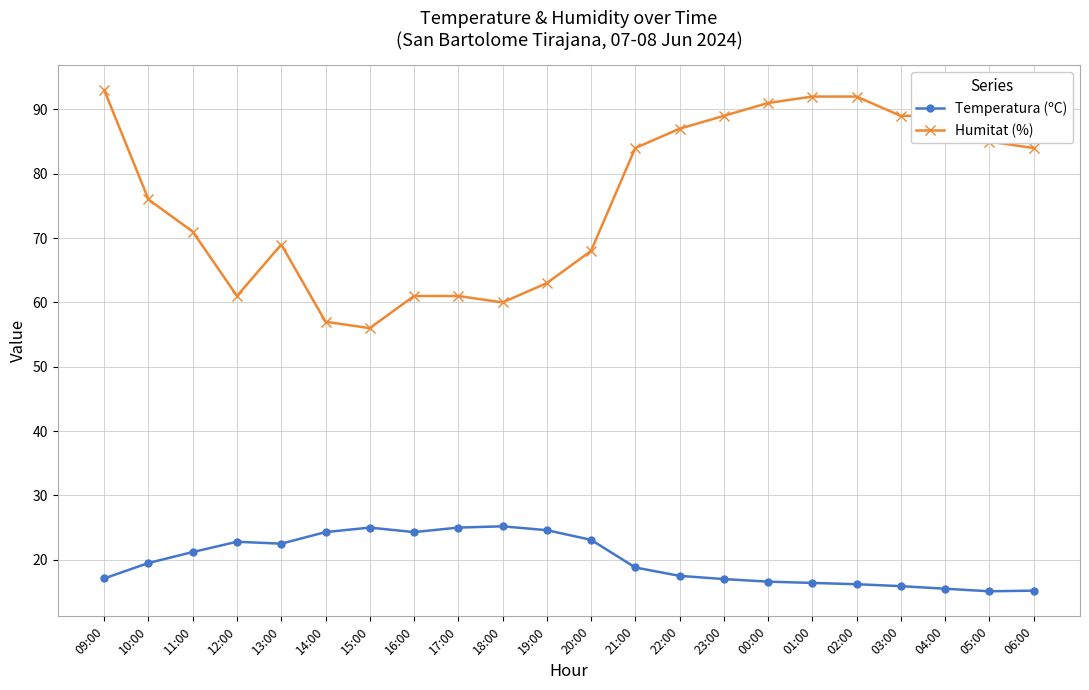

What is the spread (max minus min) of values at 20:00?

44.9